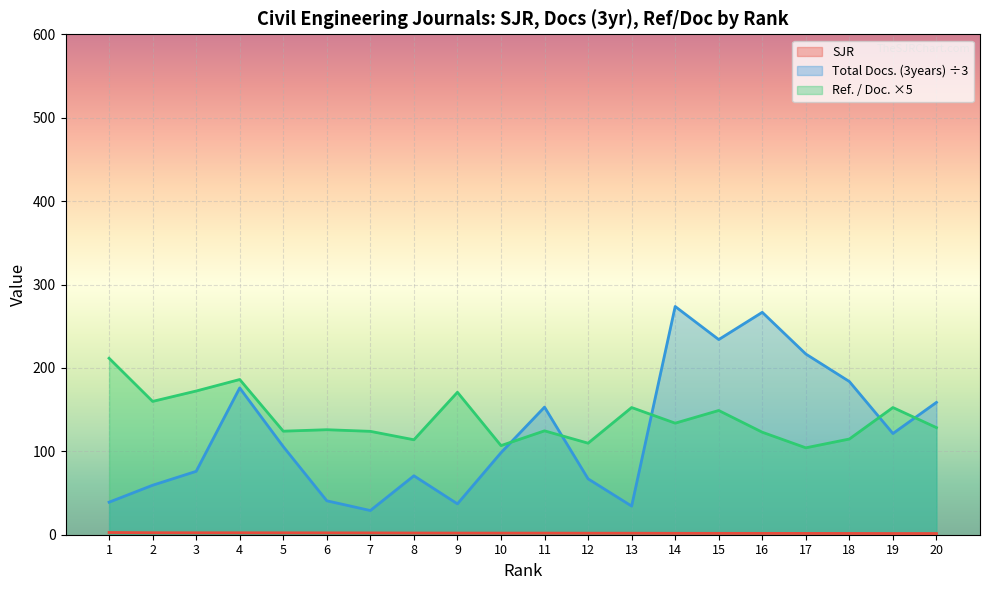

Count the number of categories in the chart.

20